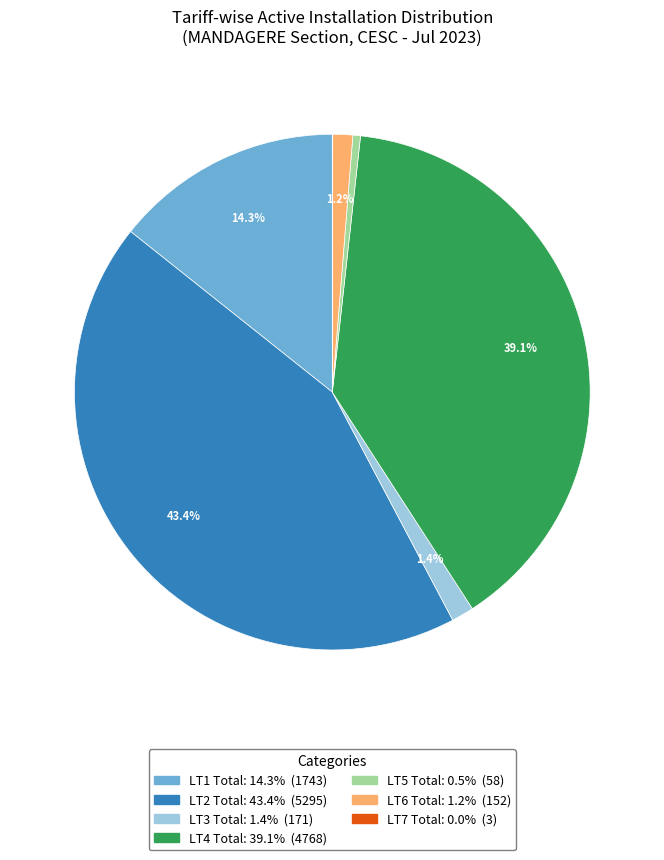

Which has a higher value, LT3 Total or LT5 Total?

LT3 Total